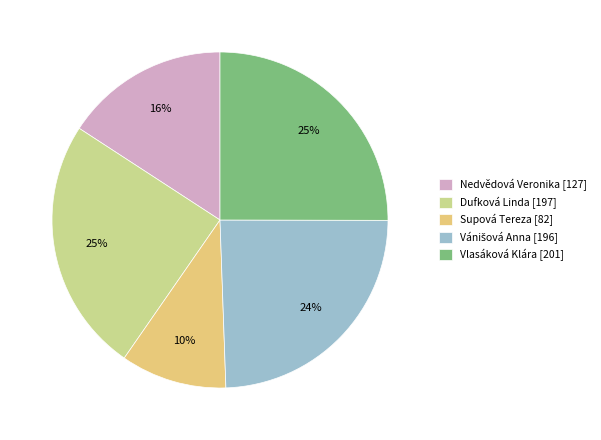

Do Nedvědová Veronika and Dufková Linda together represent more than half of the pie?

No